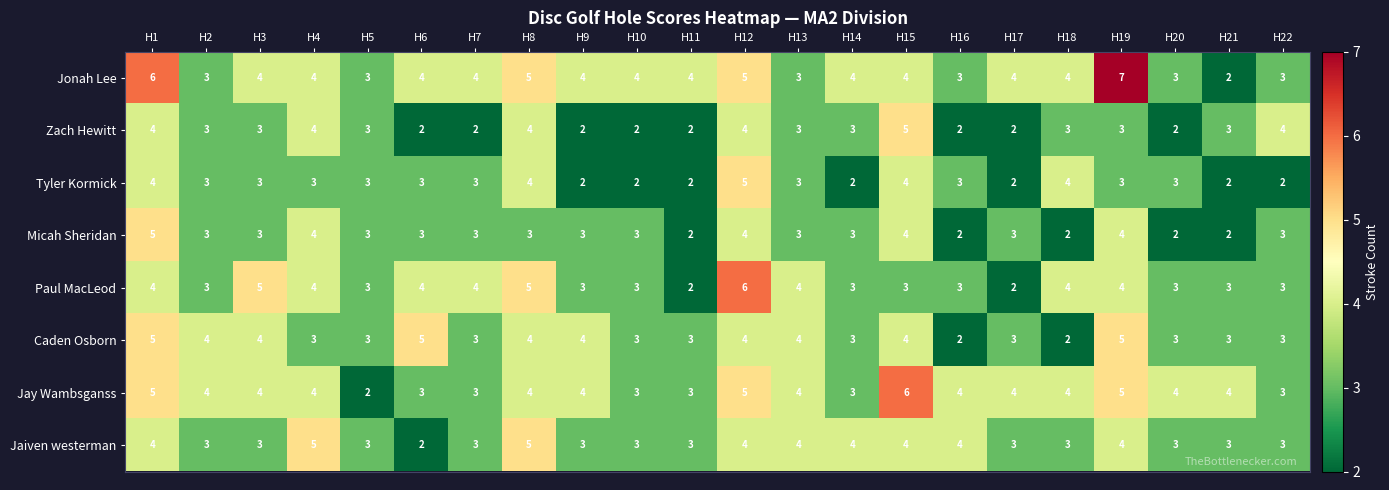

How many distinct data groups are displayed?

8